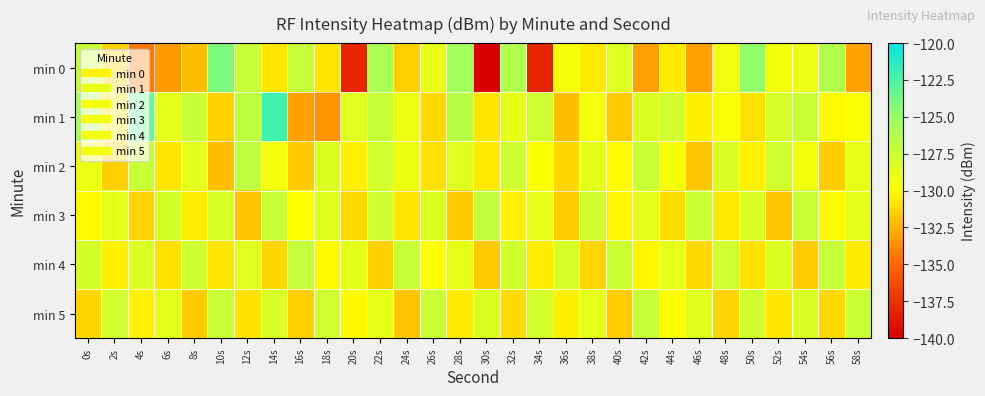

Which category has the highest value across all series?

14s